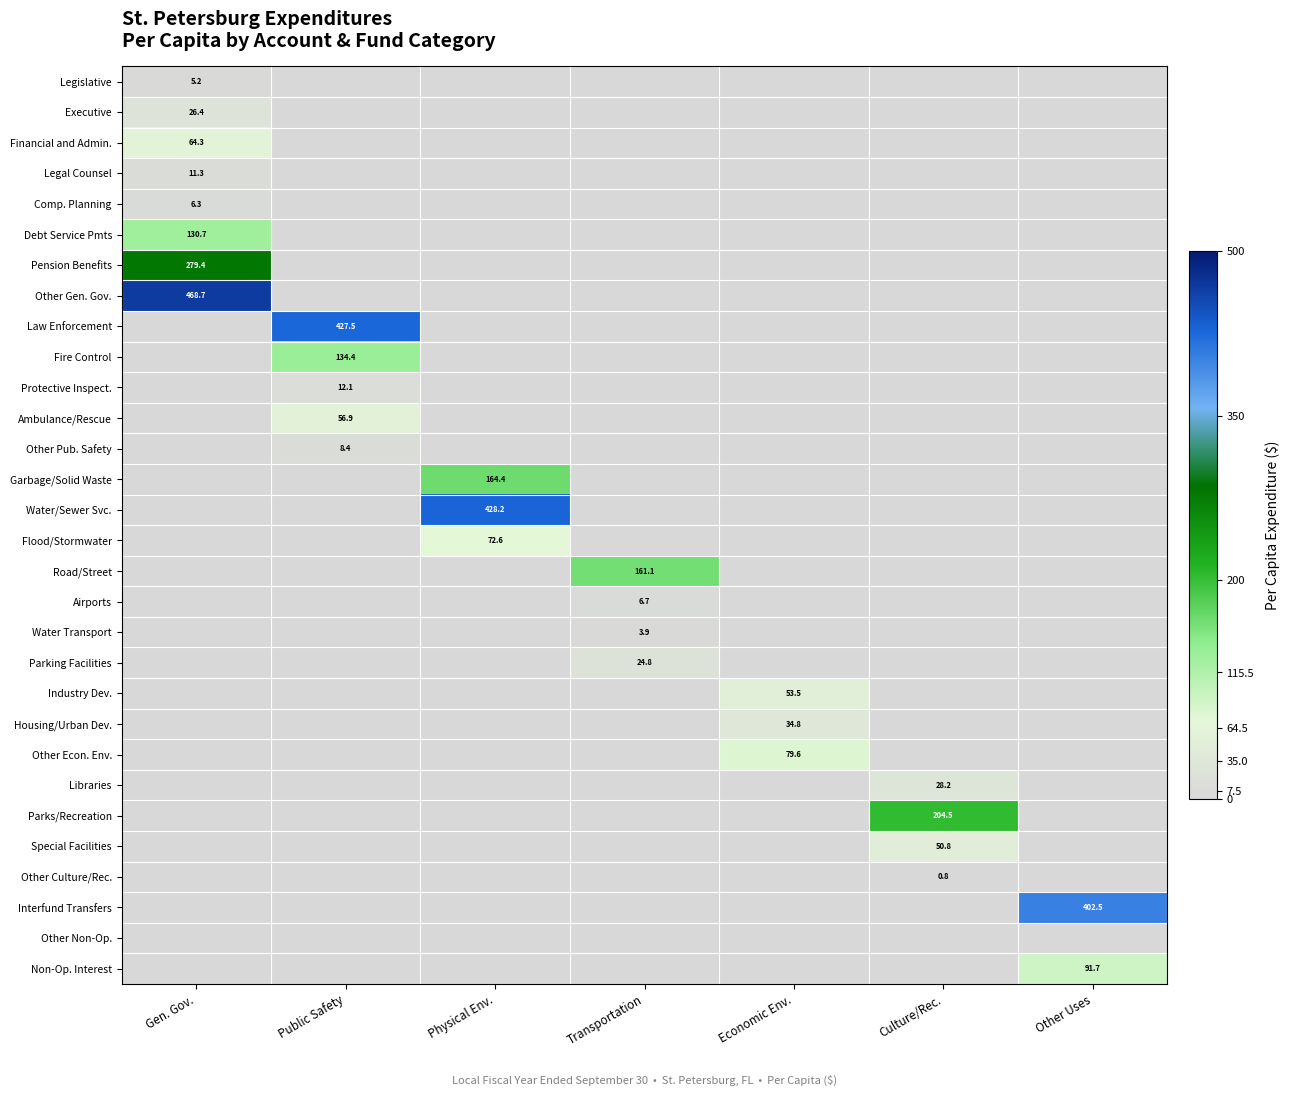

Is it true that Other Pub. Safety equals 3.9 at Public Safety?

False